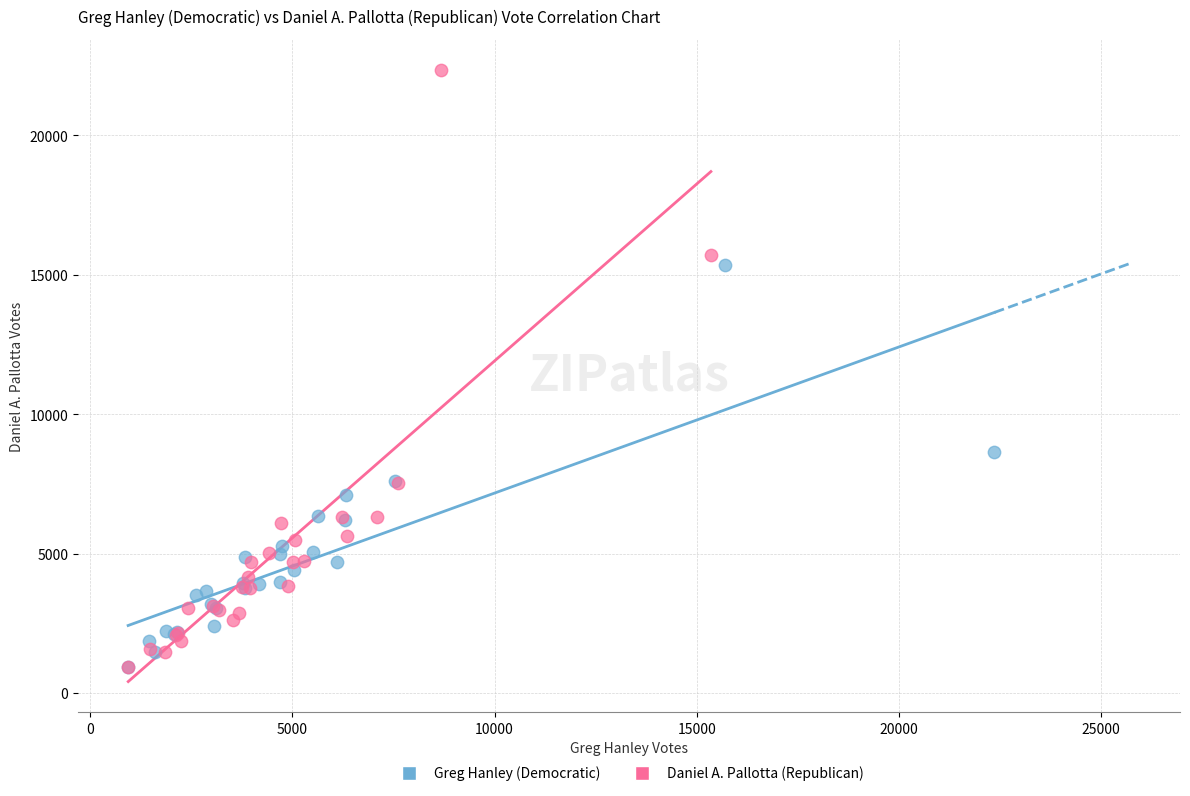

Which series contains the highest Y value?

Daniel A. Pallotta (Republican)